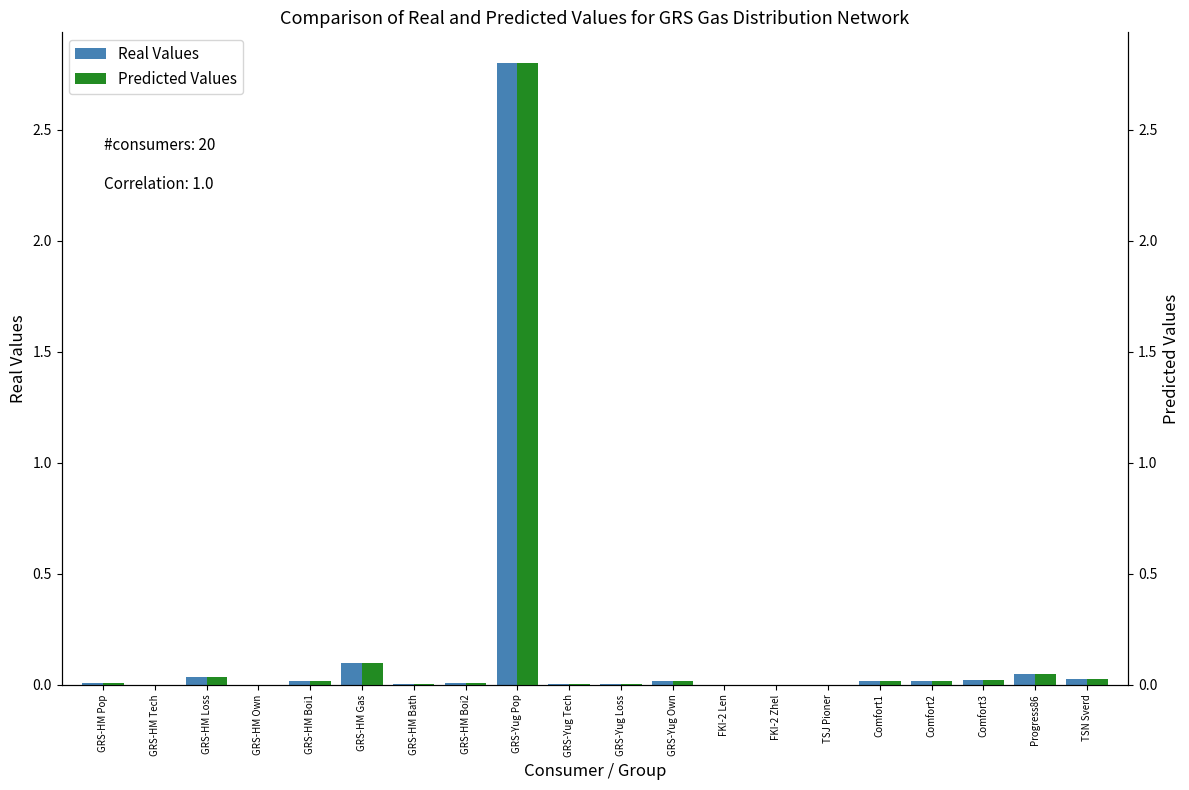

What is the label of the 9th bar from the left?

GRS-Yug Pop